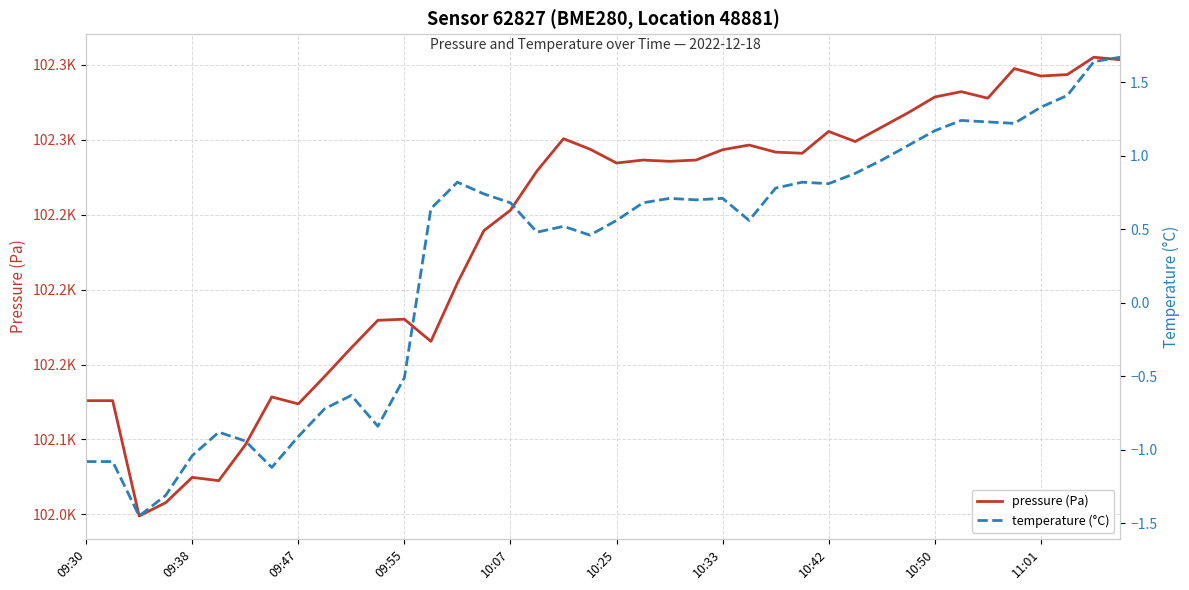

What are all the series names shown in the legend?

pressure (Pa), temperature (°C)